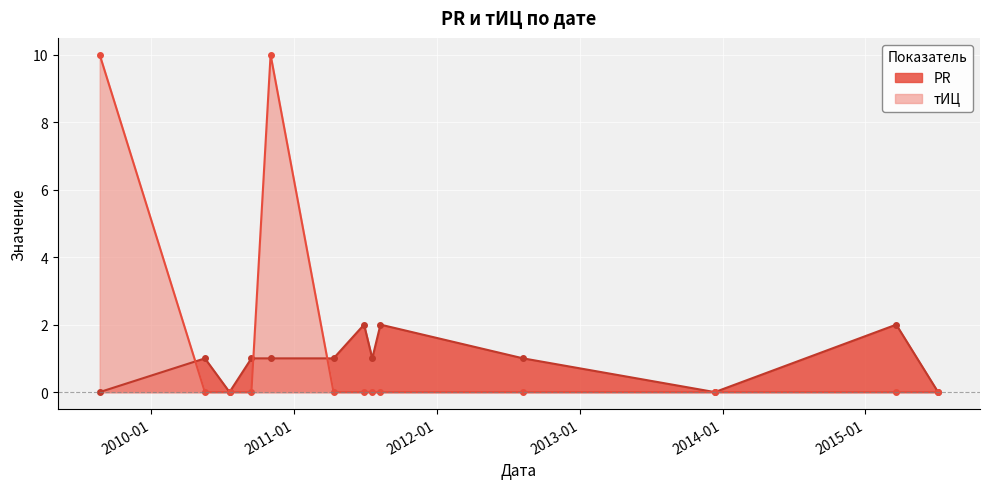

How many PR values are between 0 and 1?

10